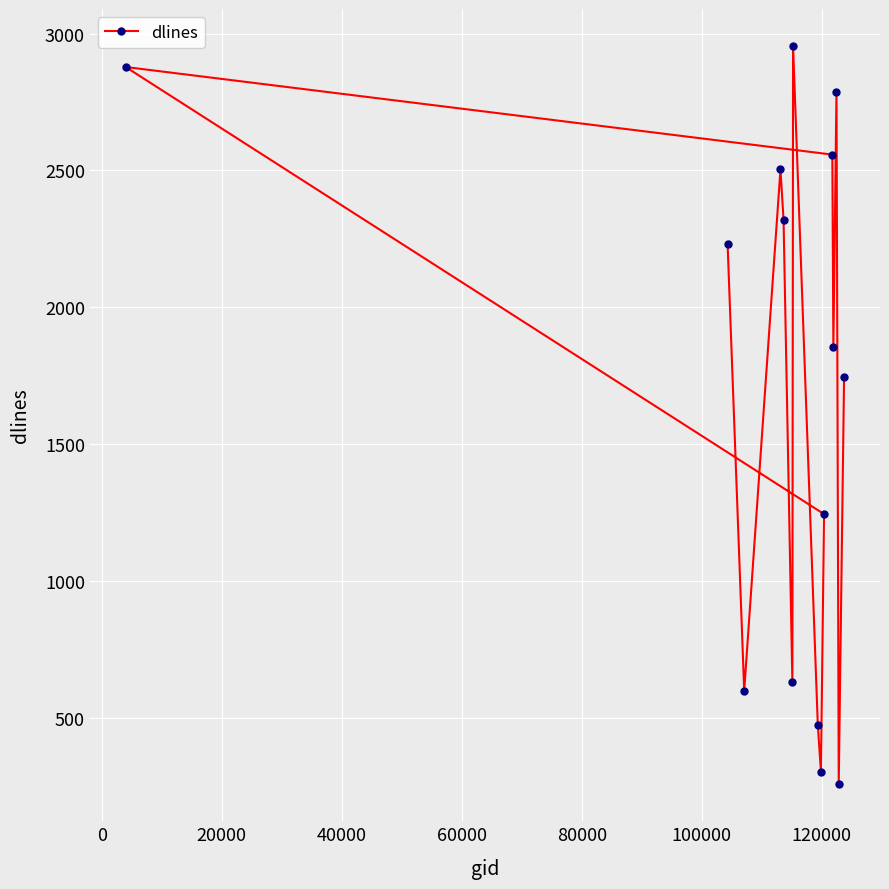

What is the value of the 10th point from the left?

1245